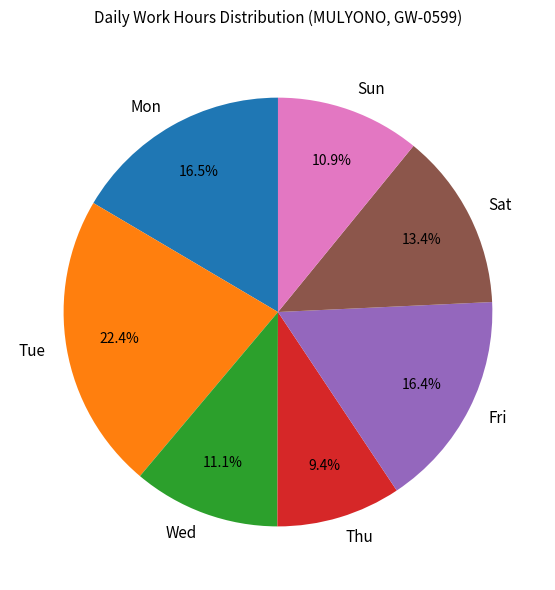

How many segments does this pie chart have?

7